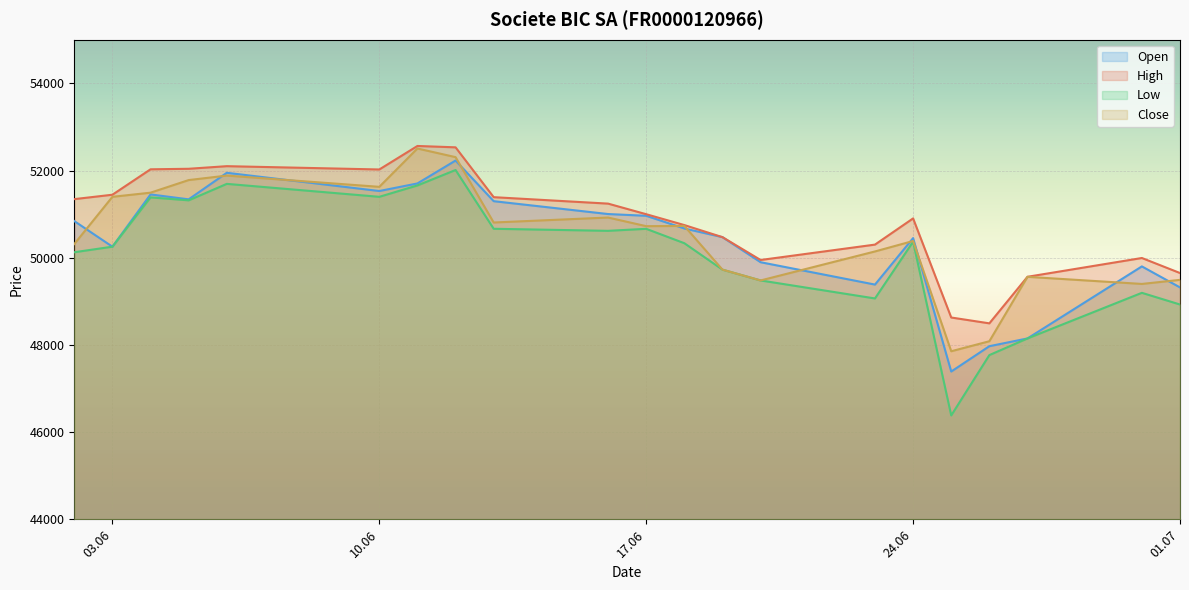

What is the spread (max minus min) of values at 20.06.2025?

469